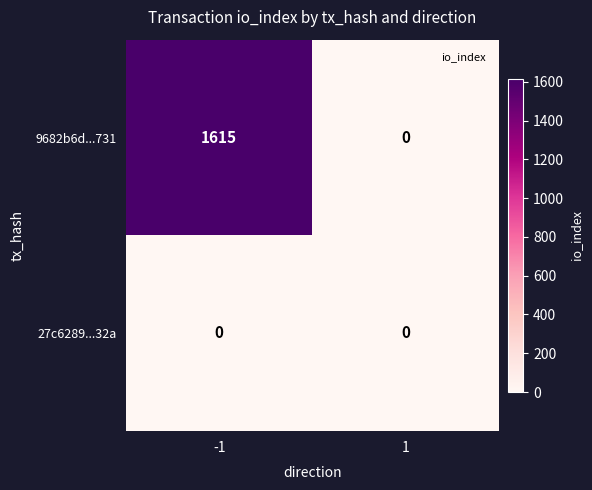

List the series in order of their peak value, highest first.

9682b6d...731, 27c6289...32a